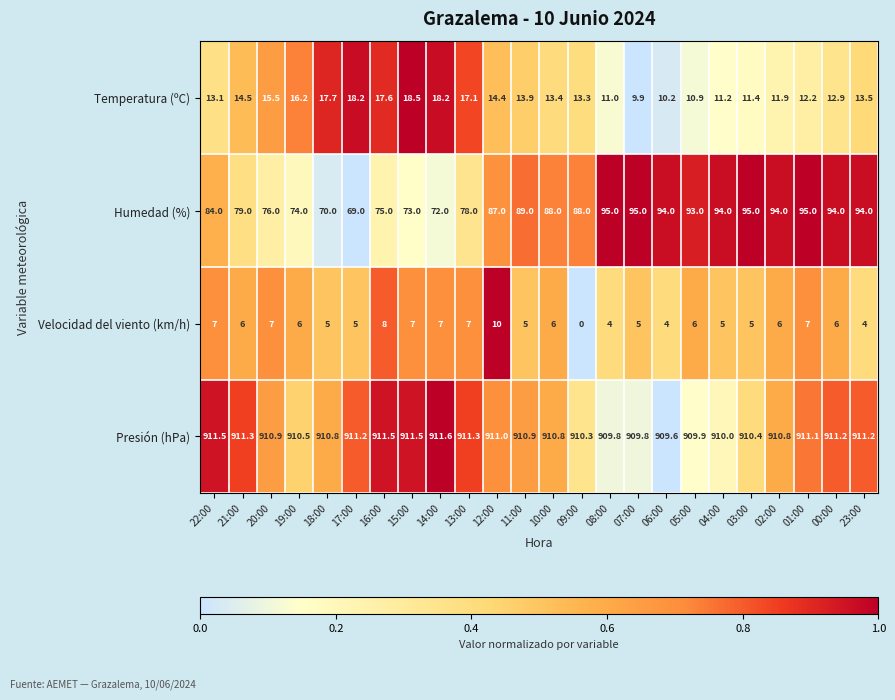

The Presión (hPa) series shows 277.1 at 23:00. True or false?

False